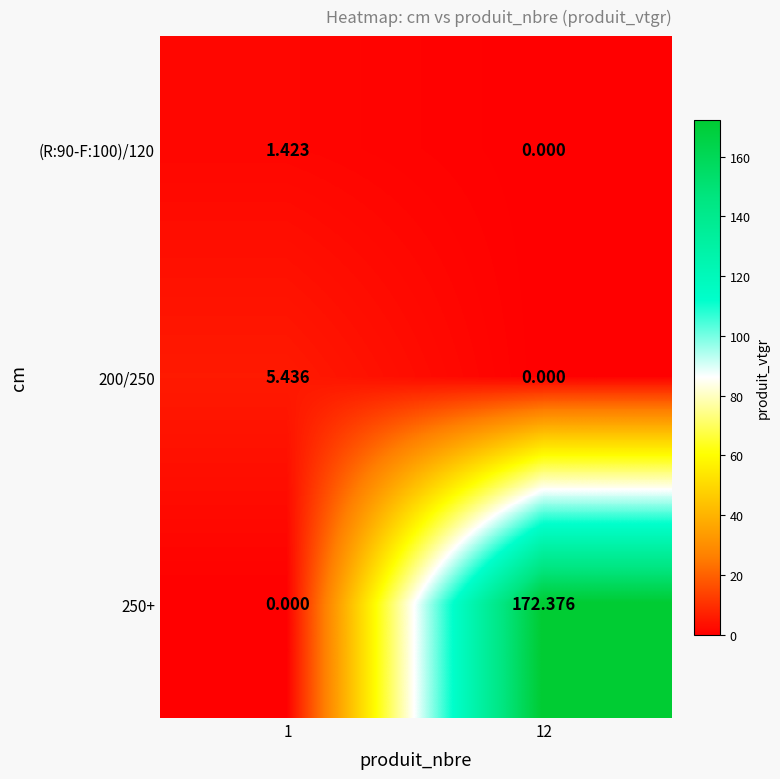

Count the number of data series in this chart.

3